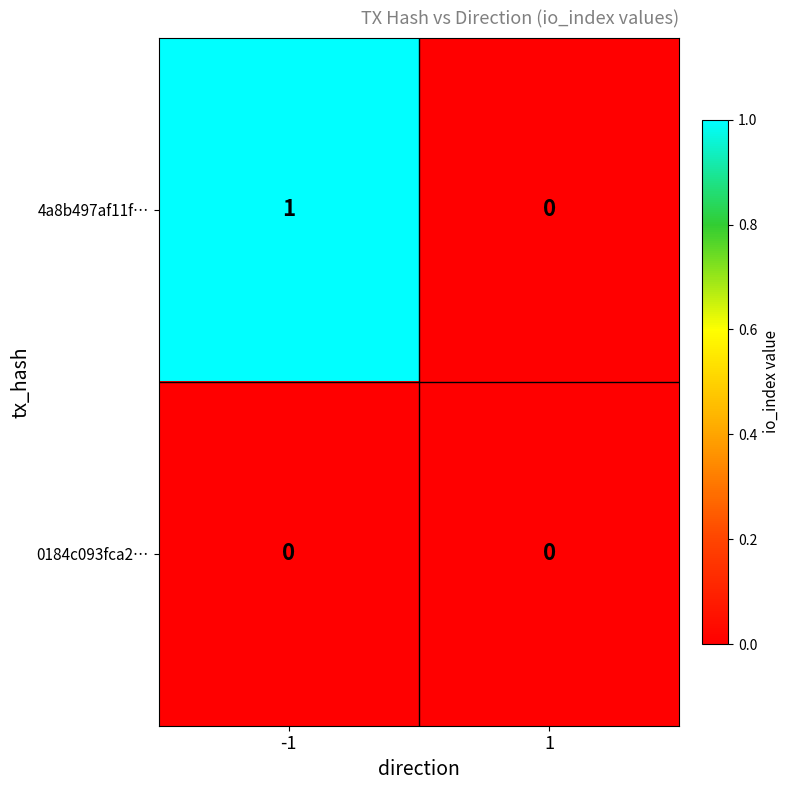

Reading left to right, list all the values displayed in this chart.

4a8b497af11f…: 1	0
0184c093fca2…: 0	0